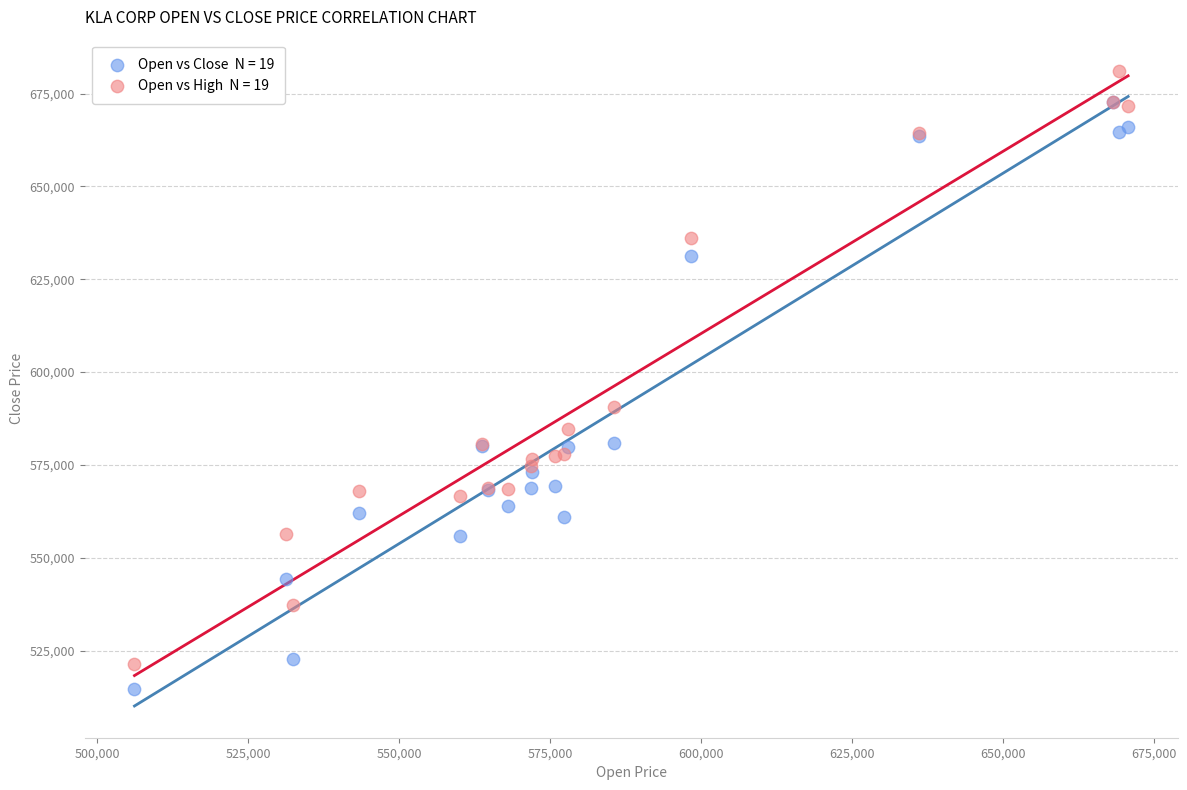

Across all series, what Y value is closest to 597831?

590617